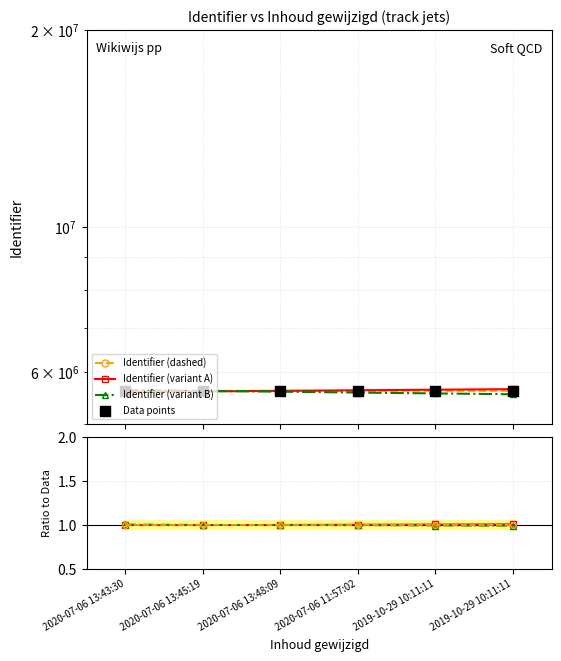

Approximately how many times larger is the value at 2020-07-06 11:57:02 compared to 2020-07-06 13:43:30?

1.0